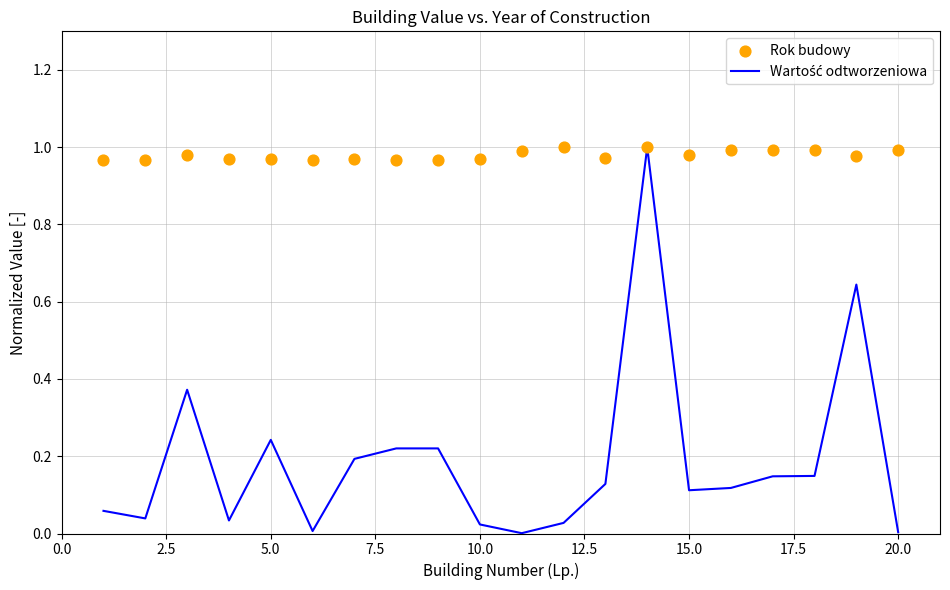

Which series has the largest Y range (max minus min)?

Wartość odtworzeniowa